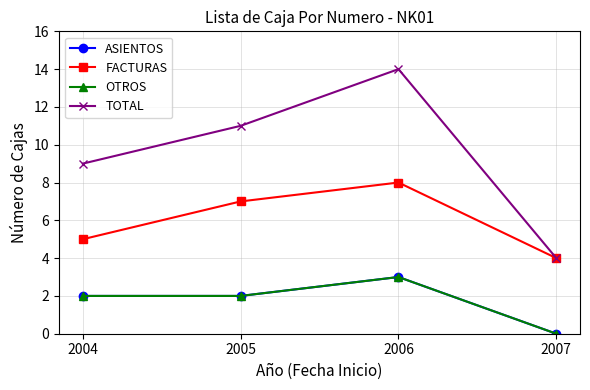

Is this an area chart (filled region under the line)?

No